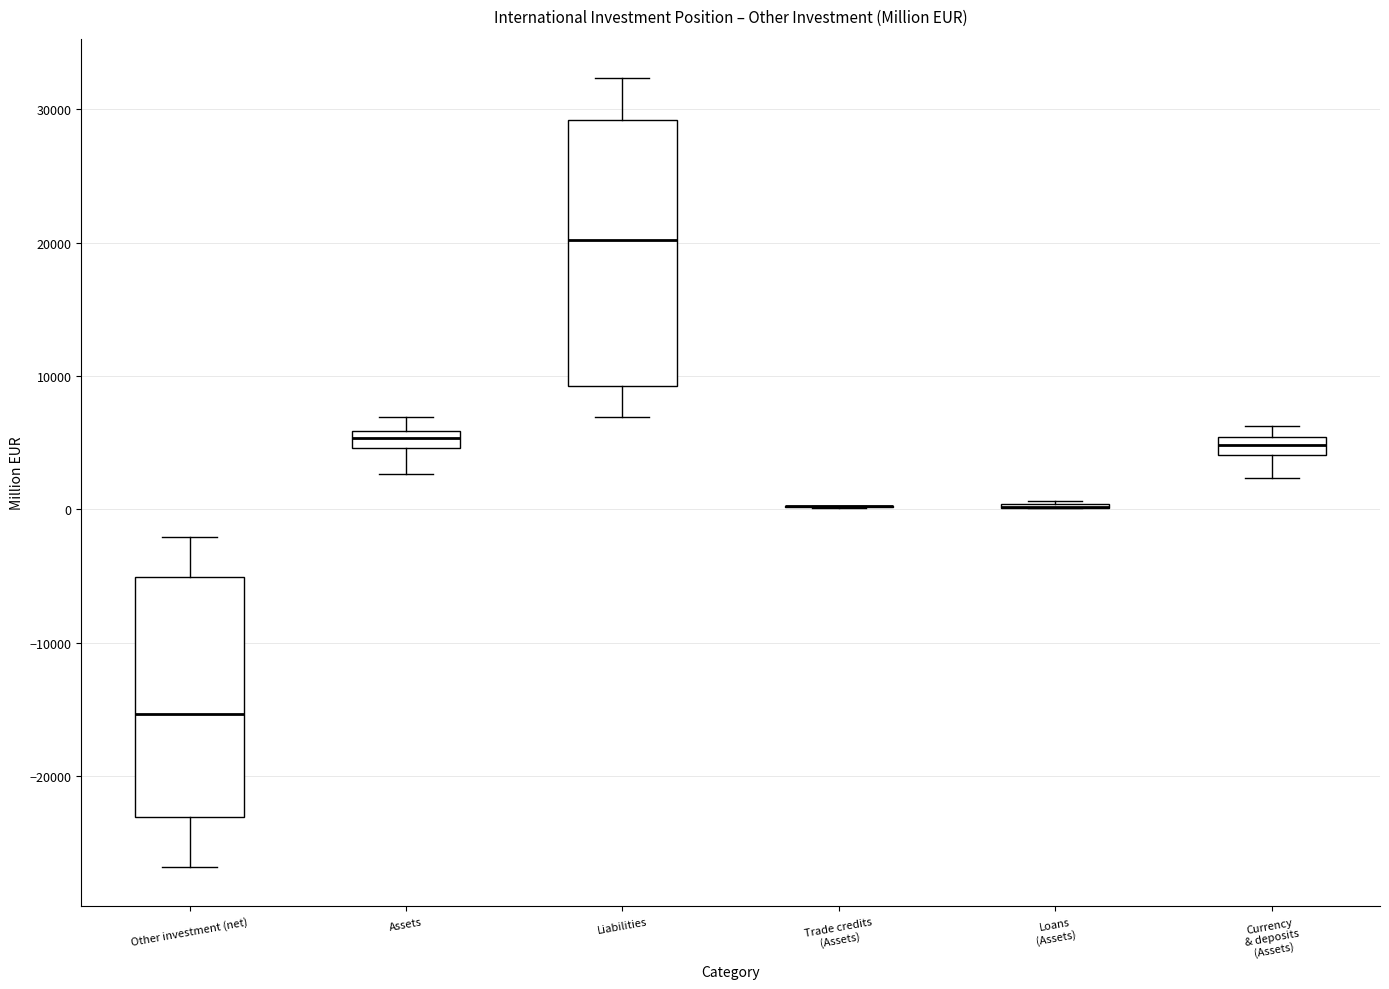

Comparing the boxes themselves (not the whiskers), which one is the tallest?

Liabilities